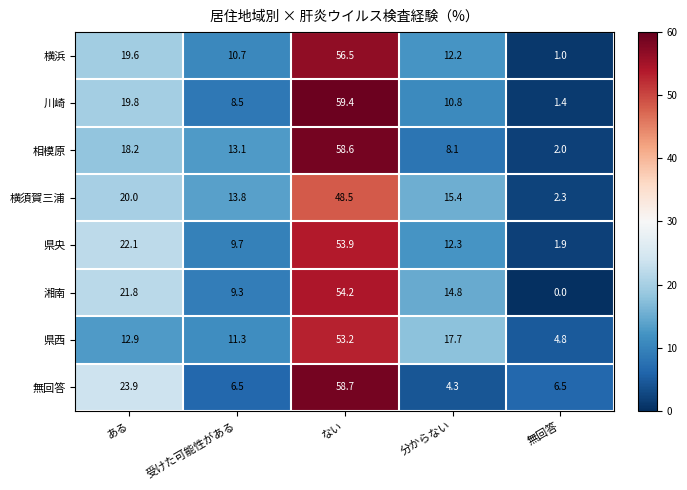

At which category does the chart reach its peak across all series?

ない